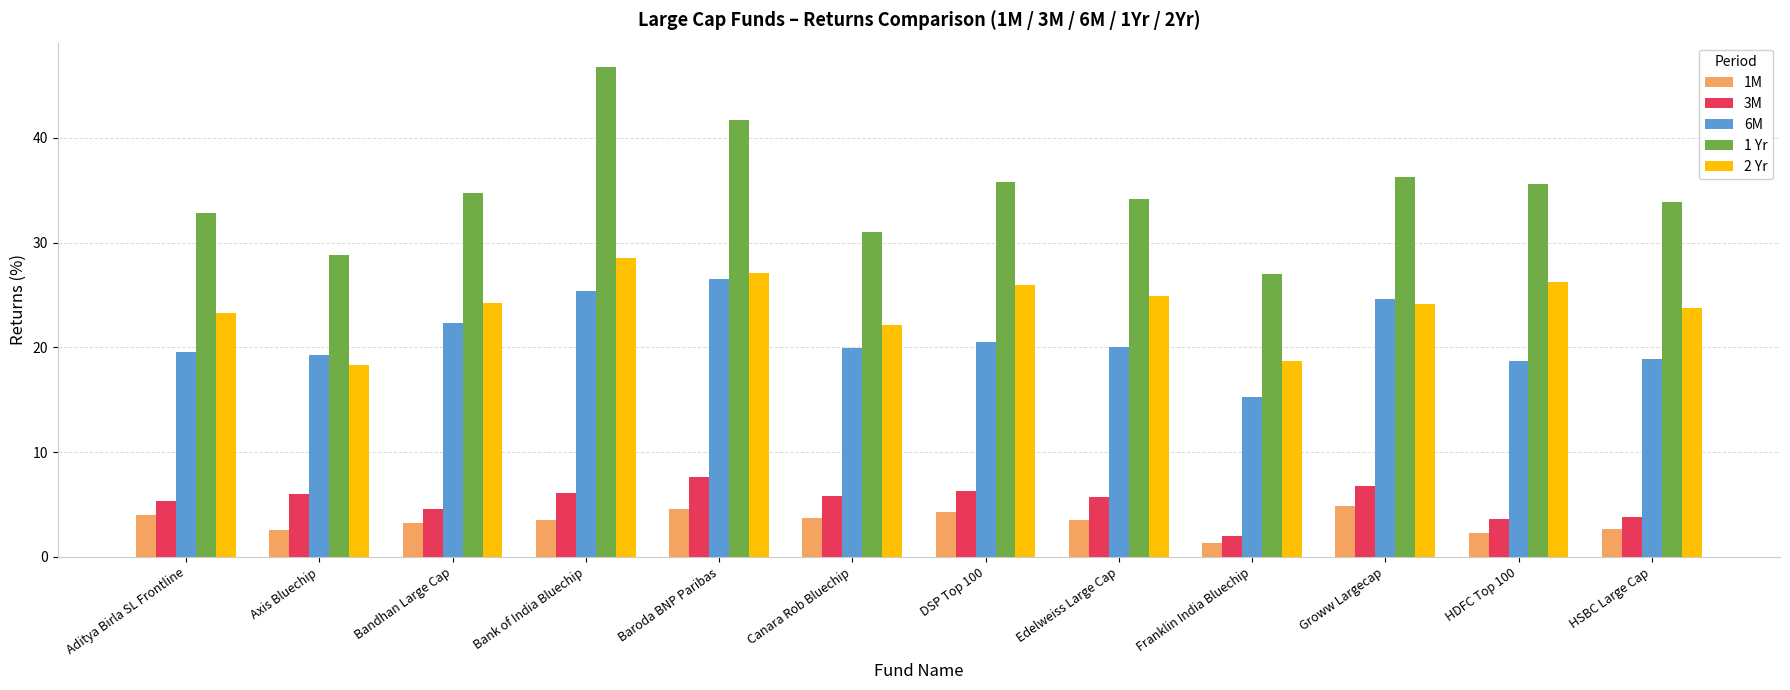

What is the approximate value of 1M at Bandhan Large Cap?

3.2